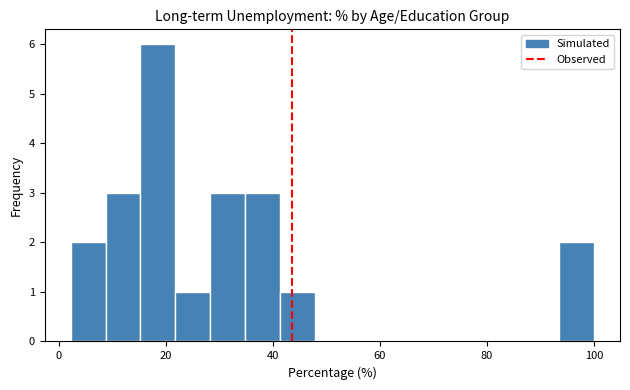

Around what value on the x-axis is the tallest bar? Give the approximate position of its centre, as read against the axis.

18